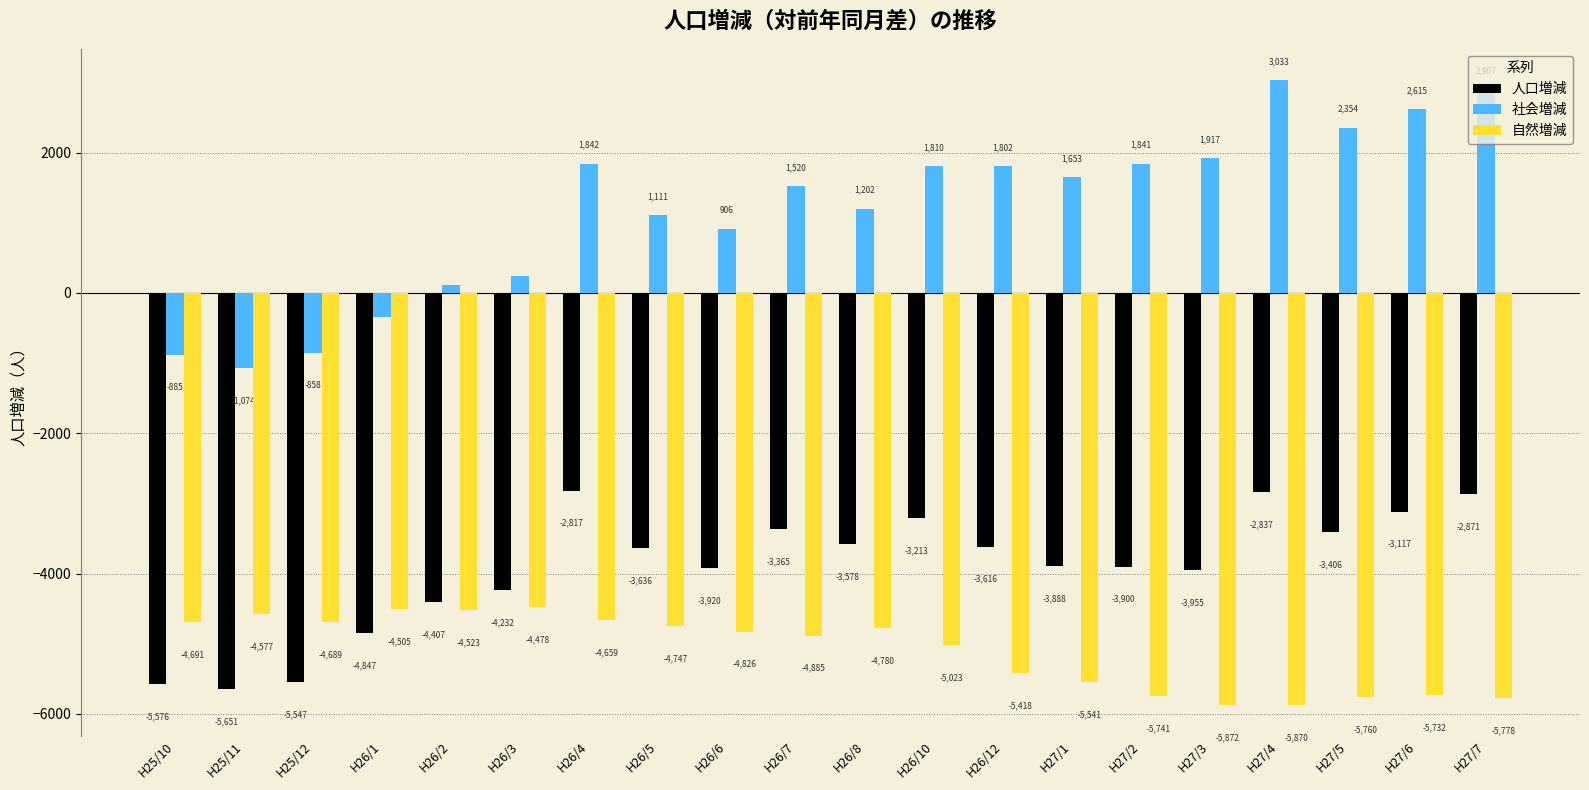

What is the sum of all 社会増減 values?

23716